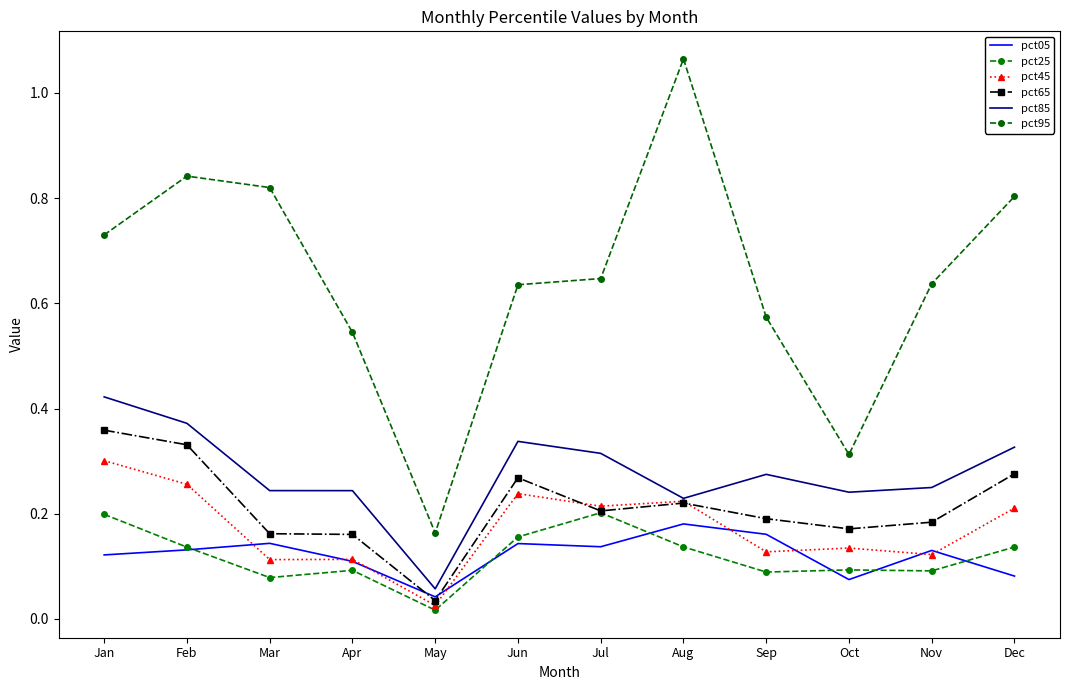

How many lines are shown in the chart?

6